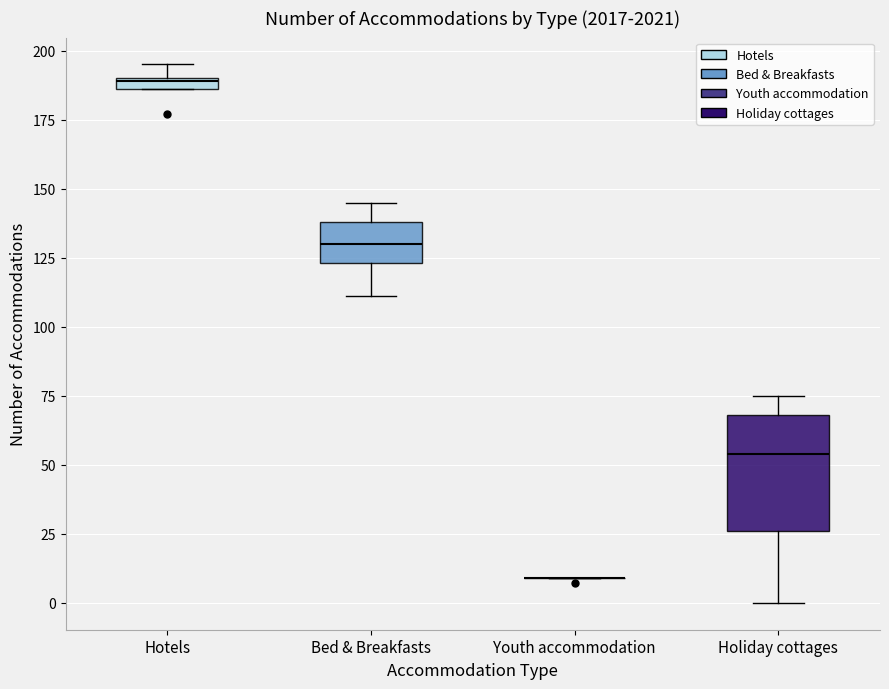

Where is the upper edge of the box for Bed & Breakfasts on the y-axis? The values are not printed on the chart, so give them approximately, as read against the axis.

140